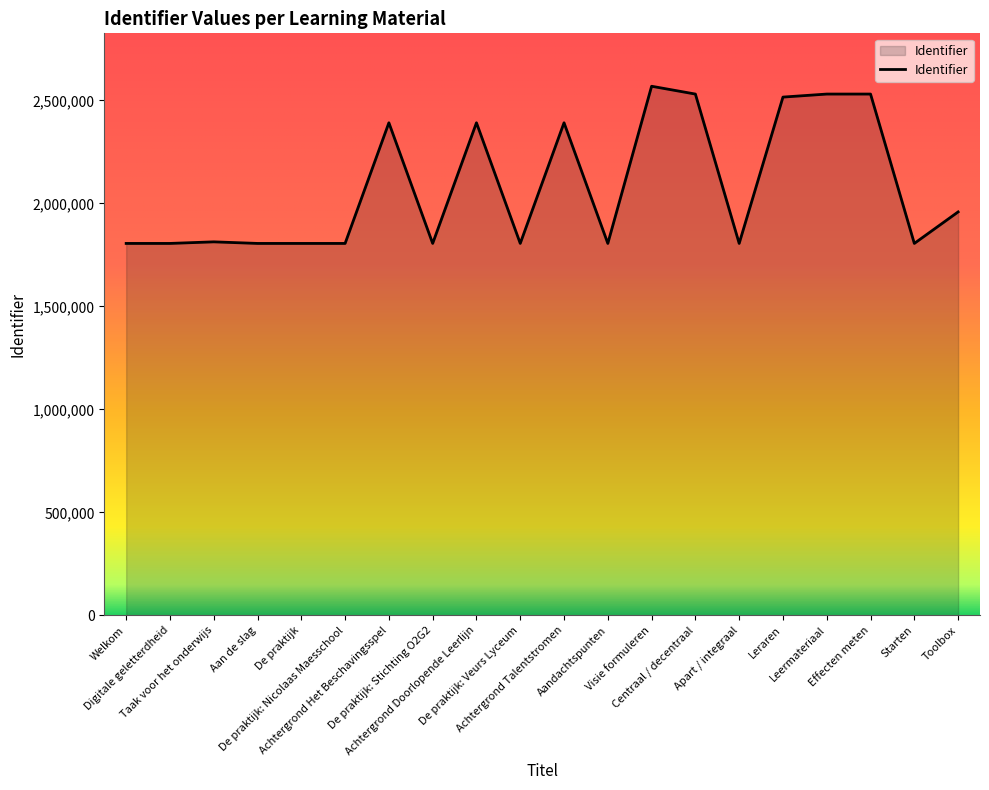

What position from the right is Leermateriaal?

4